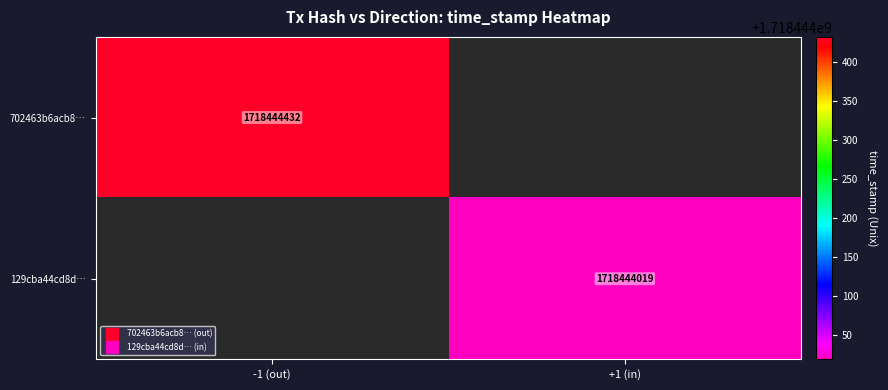

Between 0 and 1, which series saw the biggest shift?

702463b6acb89727a53b339f04da5f8a4630797